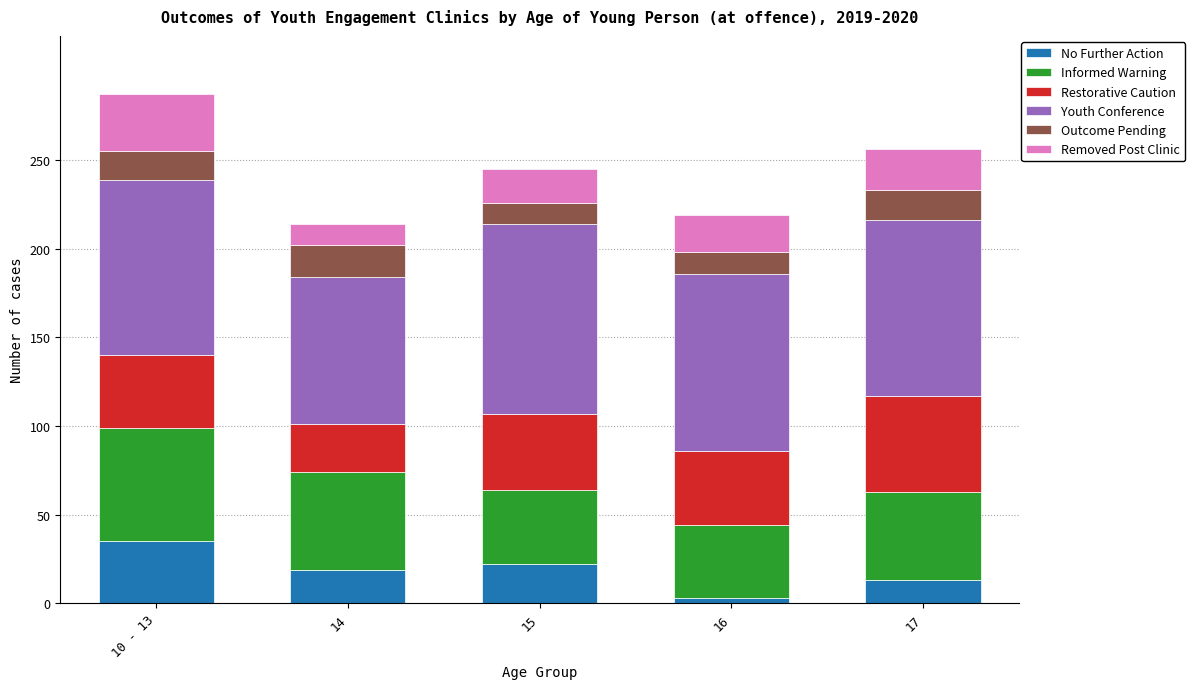

At which label does No Further Action reach its peak?

10 - 13